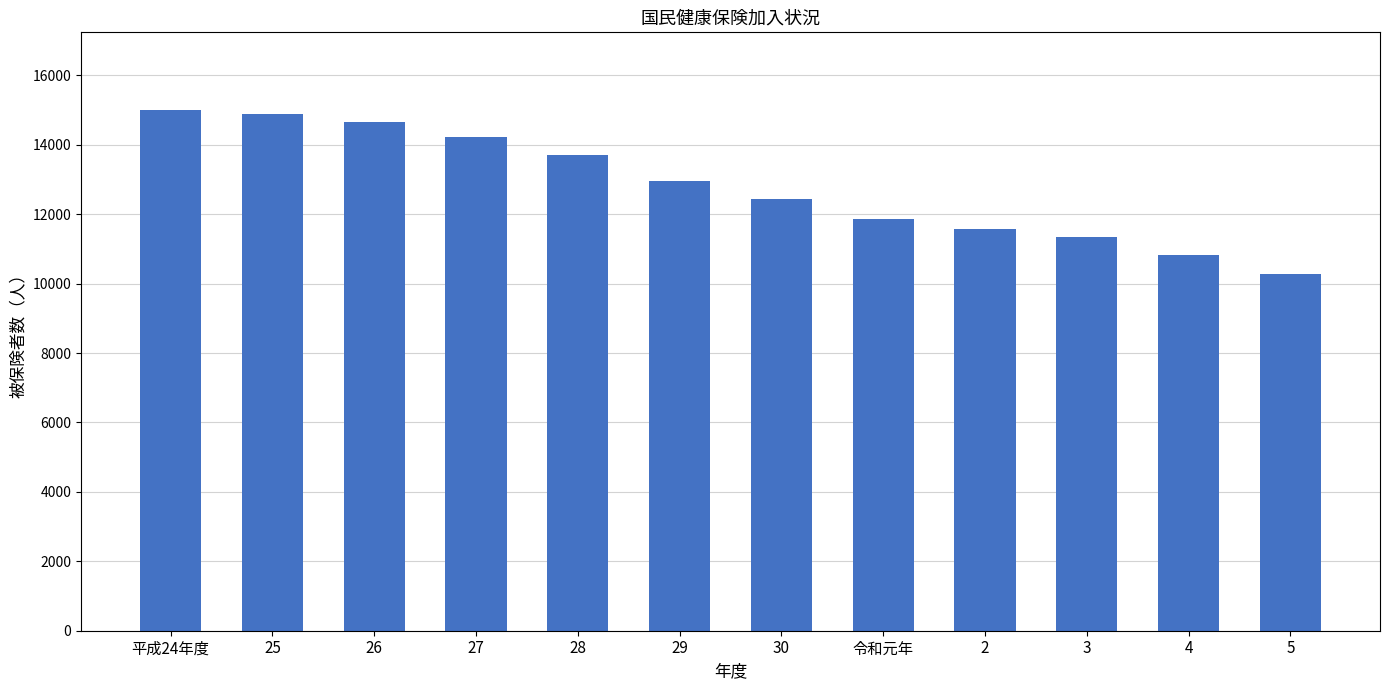

What is the value of the 12th bar from the left?

10287